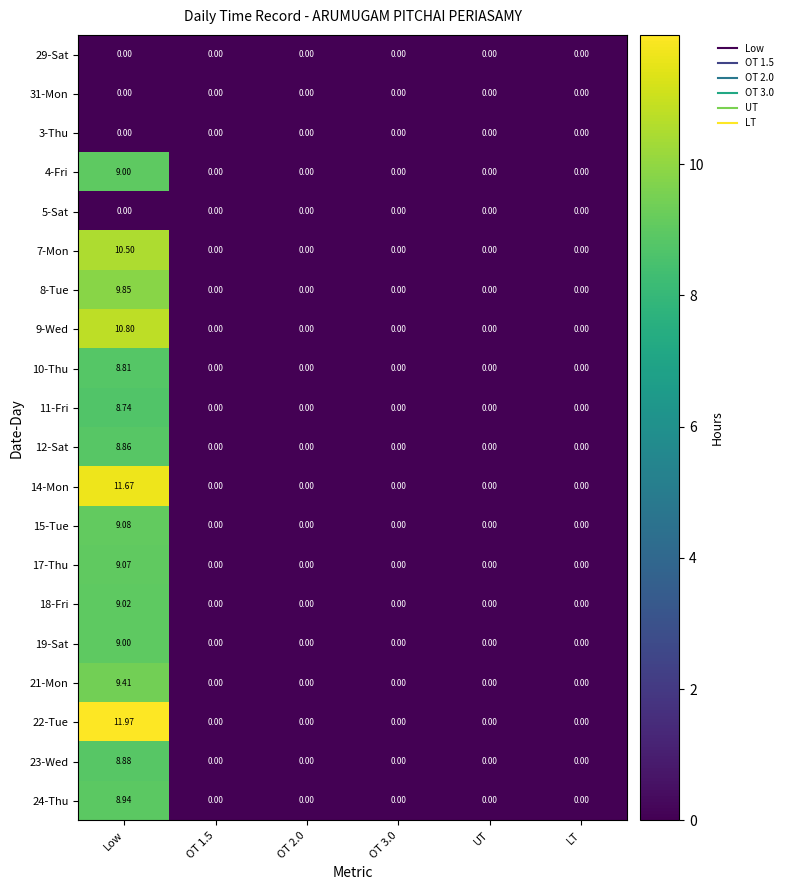

At which category is the sum across all series the highest?

Low